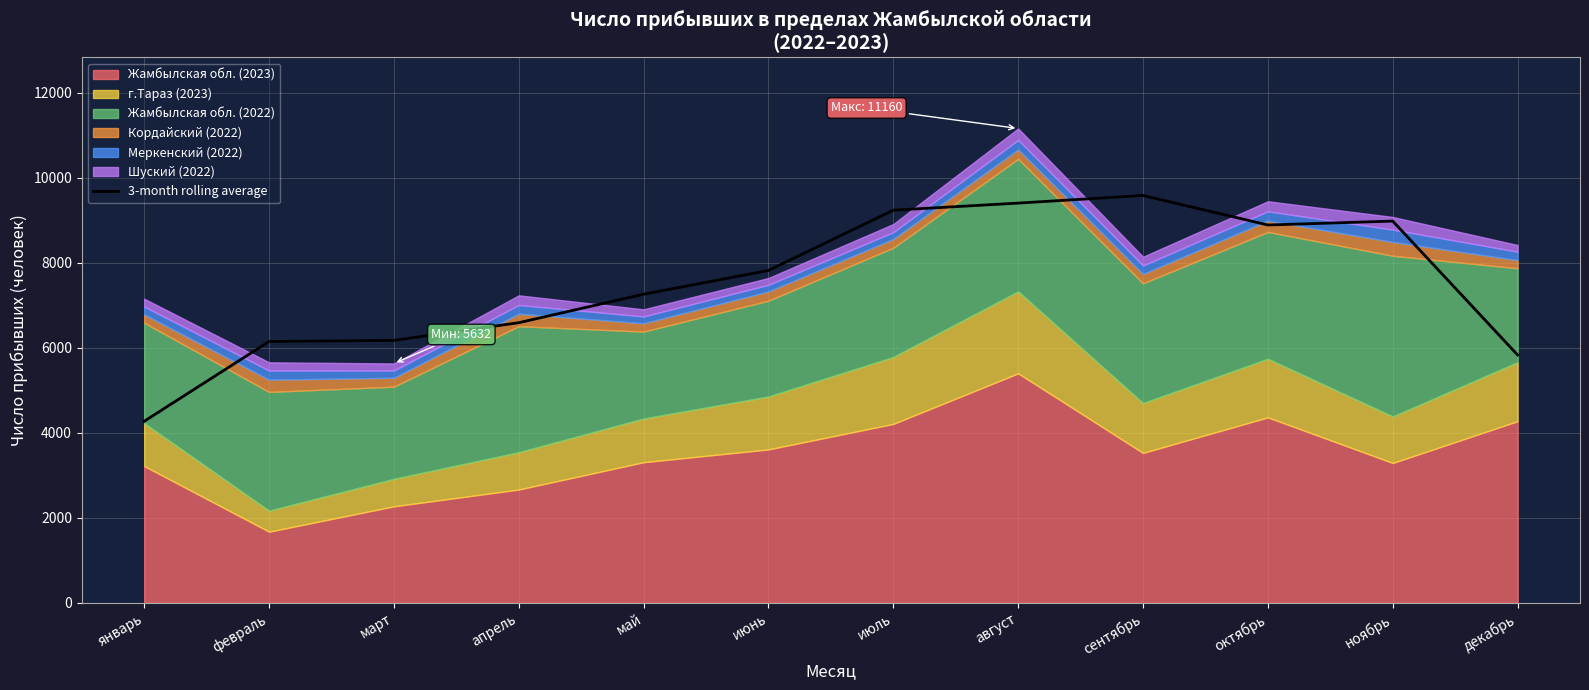

What is the change in value from май to ноябрь?

+1721.3